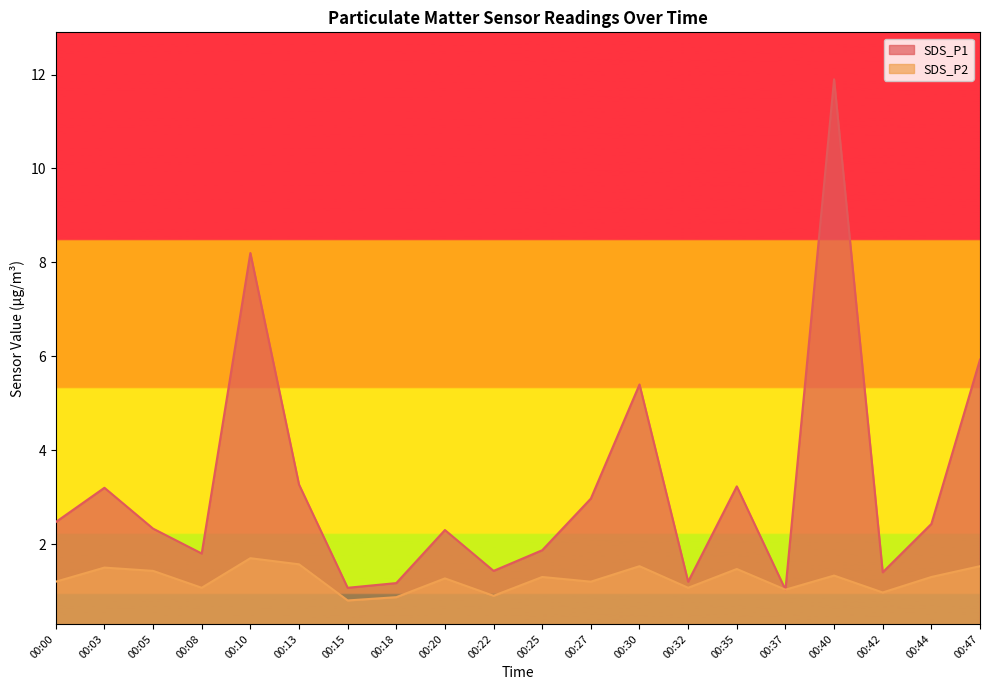

What is the difference between the SDS_P2 values at 00:05 and 00:47?

0.1